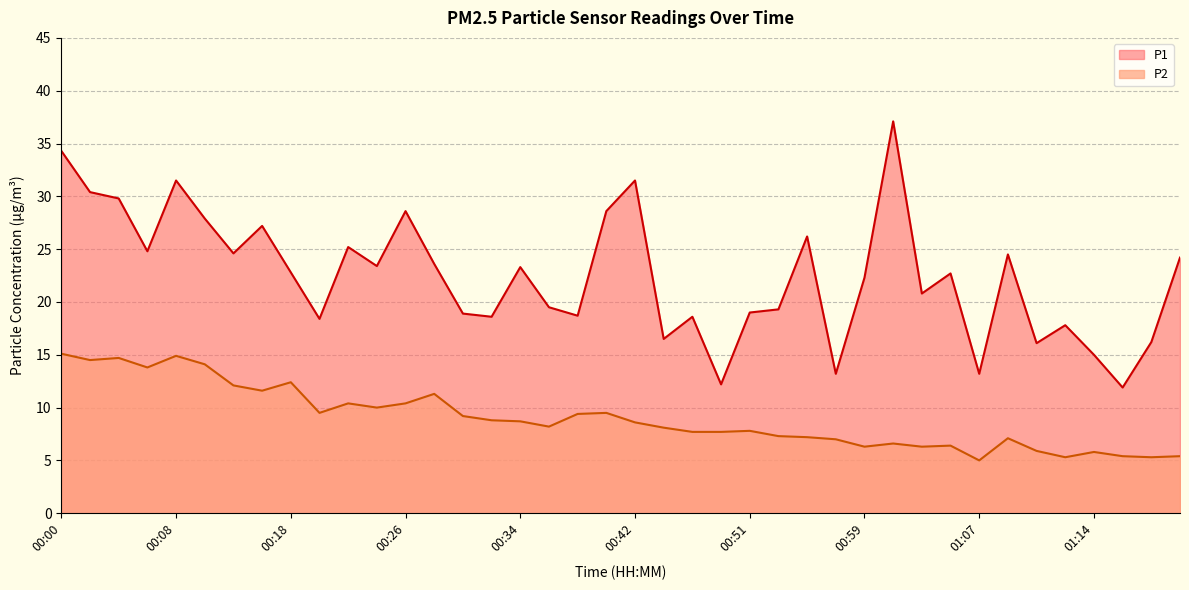

What is the difference between the maximum and minimum values in the P2 series?

10.1